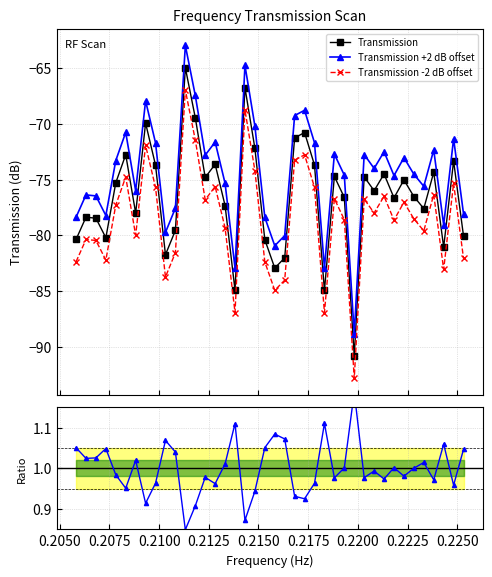

Reading left to right, transcribe all the data shown in this chart.

Transmission: -80.4	-78.4	-78.5	-80.2	-75.3	-72.8	-78.0	-69.9	-73.7	-81.8	-79.6	-65.0	-69.4	-74.8	-73.6	-77.3	-84.9	-66.7	-72.2	-80.4	-82.9	-82.0	-71.3	-70.8	-73.7	-85.0	-74.7	-76.6	-90.9	-74.8	-76.0	-74.5	-76.6	-75.0	-76.5	-77.6	-74.3	-81.1	-73.3	-80.1
Transmission +2 dB offset: -78.4	-76.4	-76.5	-78.2	-73.3	-70.8	-76.0	-67.9	-71.7	-79.8	-77.6	-63.0	-67.4	-72.8	-71.6	-75.3	-82.9	-64.7	-70.2	-78.4	-80.9	-80.0	-69.3	-68.8	-71.7	-83.0	-72.7	-74.6	-88.9	-72.8	-74.0	-72.5	-74.6	-73.0	-74.5	-75.6	-72.3	-79.1	-71.3	-78.1
Transmission -2 dB offset: -82.4	-80.4	-80.5	-82.2	-77.3	-74.8	-80.0	-71.9	-75.7	-83.8	-81.6	-67.0	-71.4	-76.8	-75.6	-79.3	-86.9	-68.7	-74.2	-82.4	-84.9	-84.0	-73.3	-72.8	-75.7	-87.0	-76.7	-78.6	-92.9	-76.8	-78.0	-76.5	-78.6	-77.0	-78.5	-79.6	-76.3	-83.1	-75.3	-82.1
Ratio: 1.1	1.0	1.0	1.0	1.0	1.0	1.0	0.9	1.0	1.1	1.0	0.8	0.9	1.0	1.0	1.0	1.1	0.9	0.9	1.1	1.1	1.1	0.9	0.9	1.0	1.1	1.0	1.0	1.2	1.0	1.0	1.0	1.0	1.0	1.0	1.0	1.0	1.1	1.0	1.0